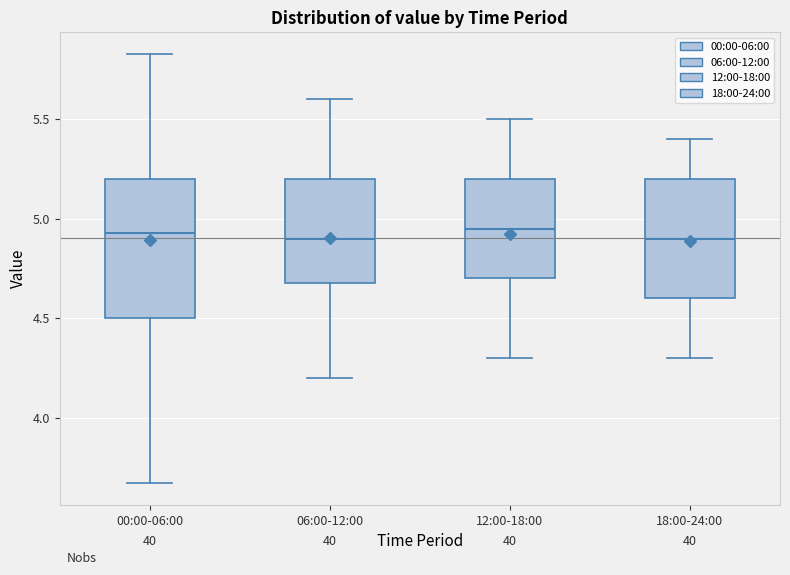

Reading left to right, transcribe this box plot: for each box, give where its median line is, the range the box spans, and where its two whiskers end, as read against the y-axis. The values are not printed on the chart, so give them approximately, as read against the axis.

00:00-06:00: median 4.95, box 4.50 to 5.20, whiskers 3.65 to 5.85
06:00-12:00: median 4.90, box 4.70 to 5.20, whiskers 4.20 to 5.60
12:00-18:00: median 4.95, box 4.70 to 5.20, whiskers 4.30 to 5.50
18:00-24:00: median 4.90, box 4.60 to 5.20, whiskers 4.30 to 5.40